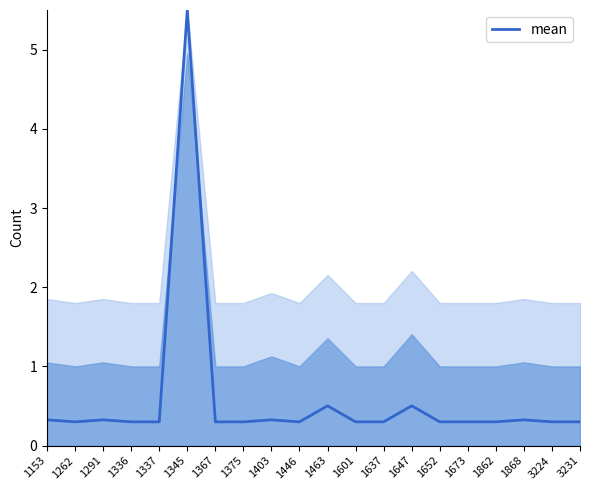

How many lines are shown in the chart?

1